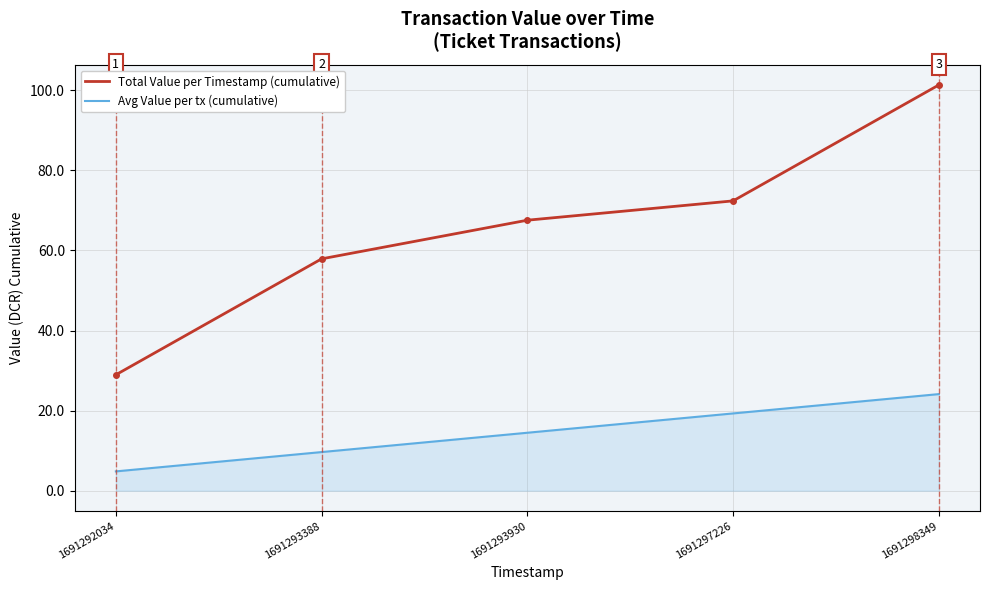

What is the difference between the Avg Value per tx (cumulative) values at 1691293930 and 1691293388?

4.8